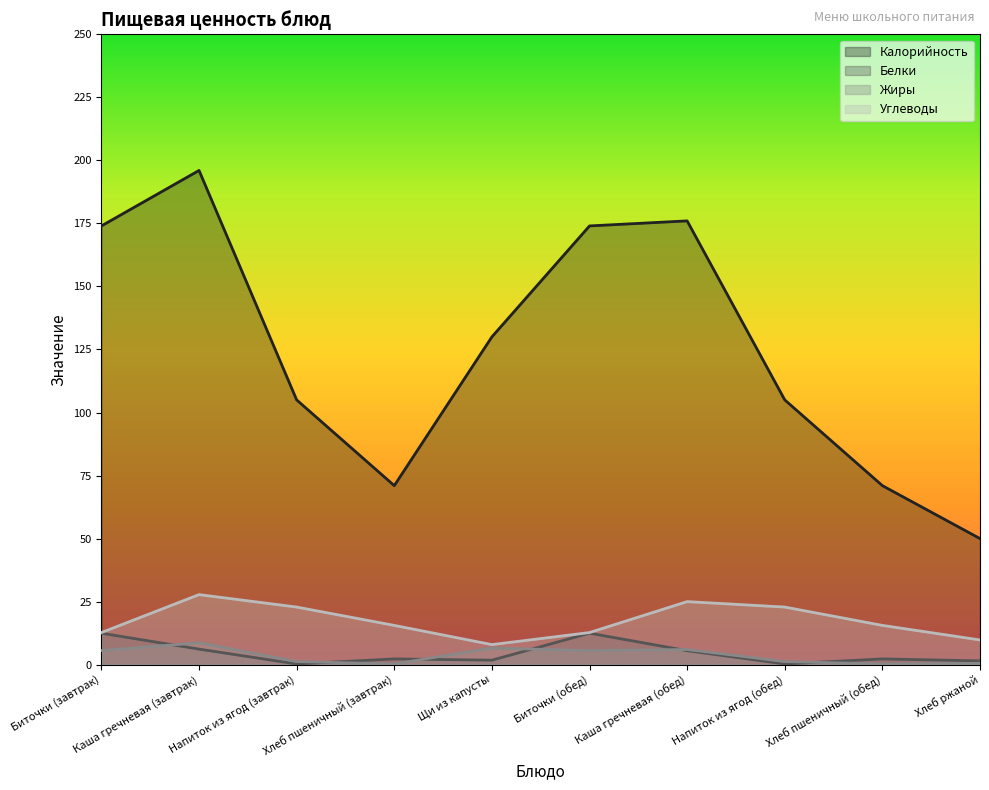

Which category has the highest value across all series?

Каша гречневая (завтрак)